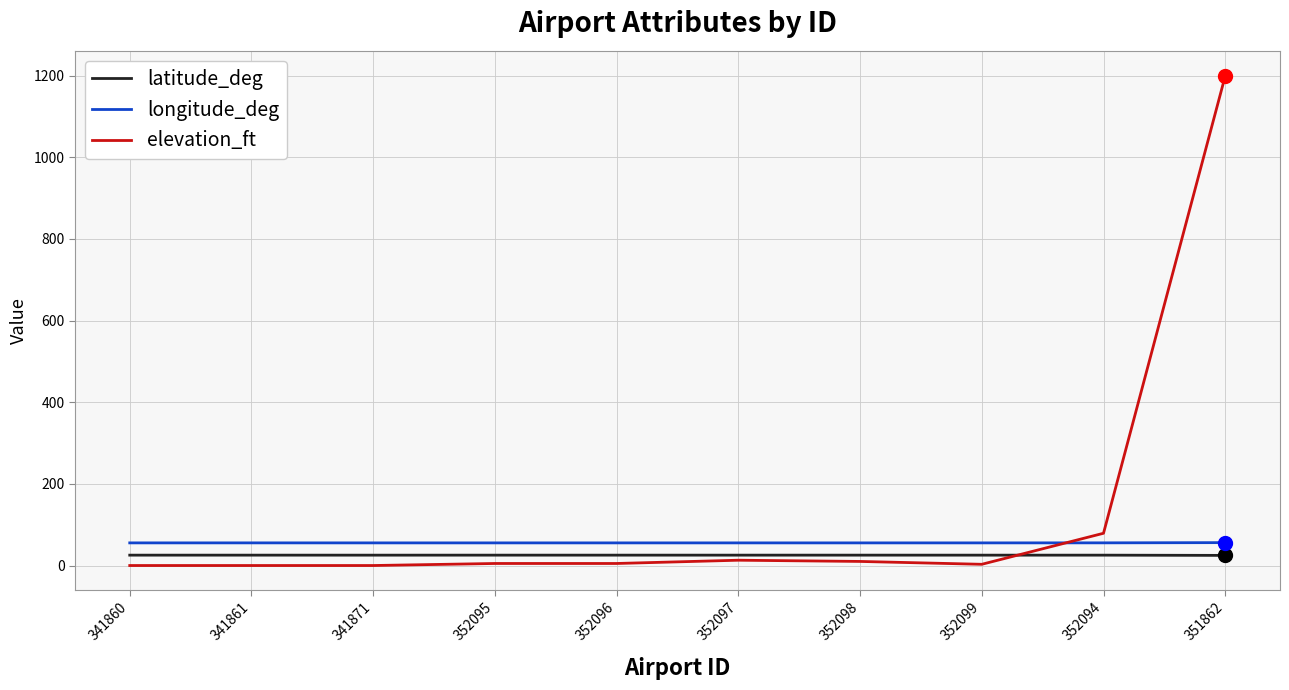

What is the difference between the maximum and minimum values in the latitude_deg series?

0.6